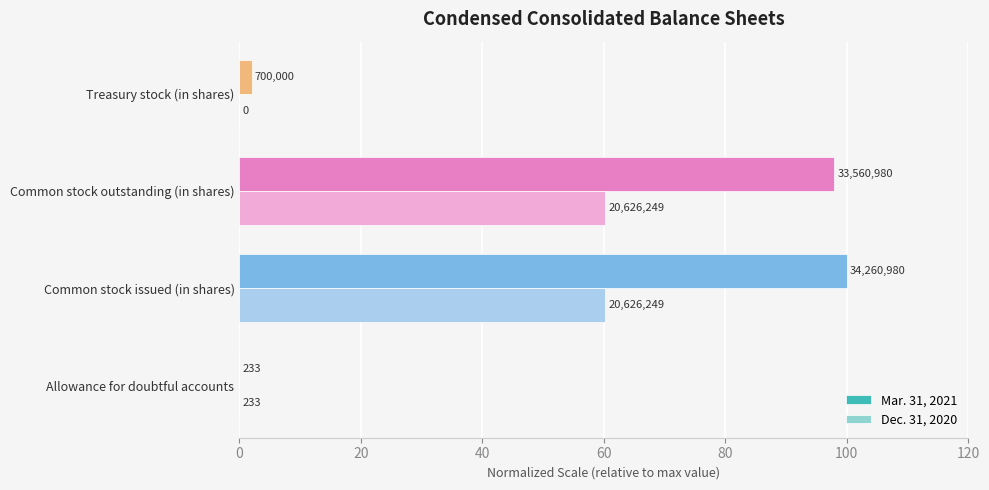

Reading left to right, transcribe all the data shown in this chart.

Mar. 31, 2021: 0.0	100.0	98.0	2.0
Dec. 31, 2020: 0.0	60.2	60.2	0.0